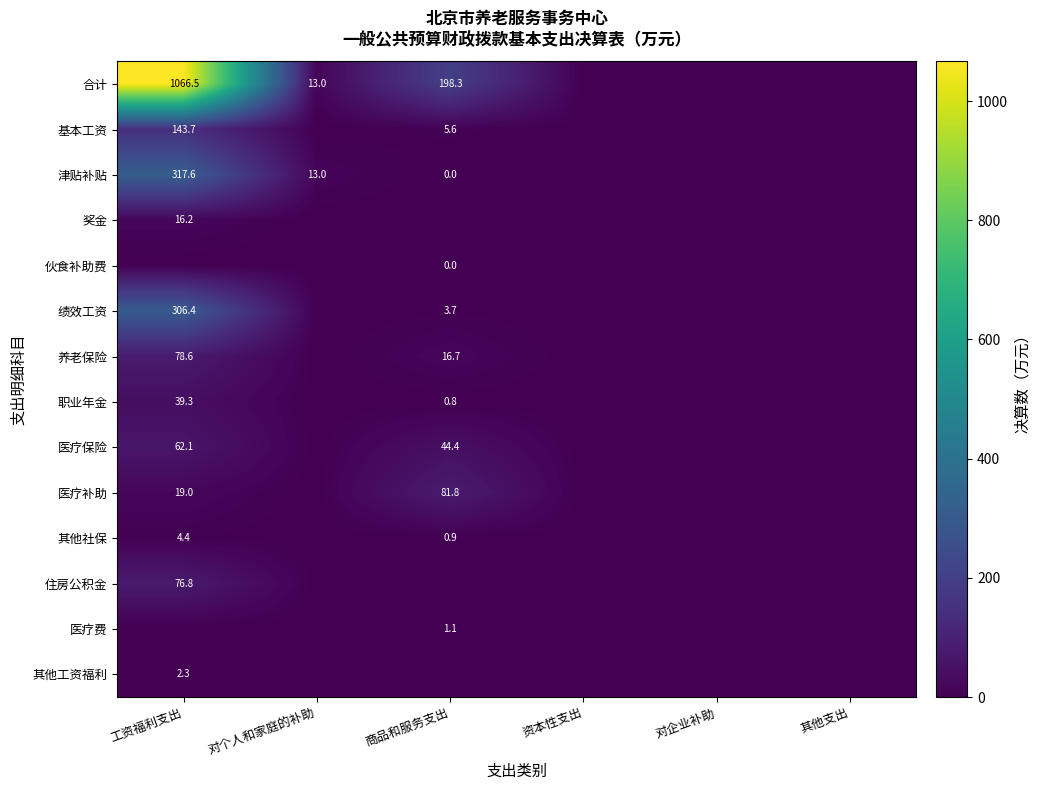

How many data points does each series have?

6